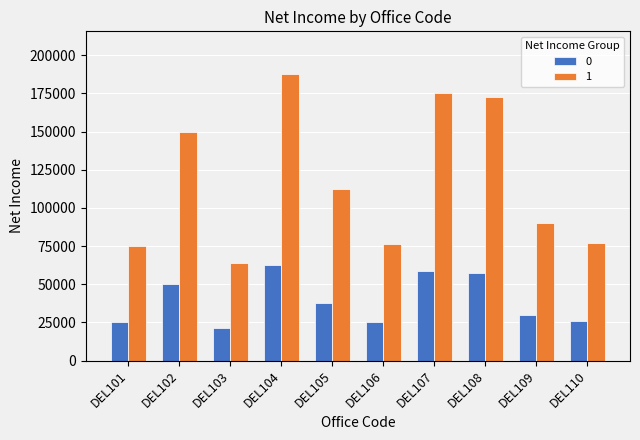

What is the difference between the 0 values at DEL105 and DEL107?

21000